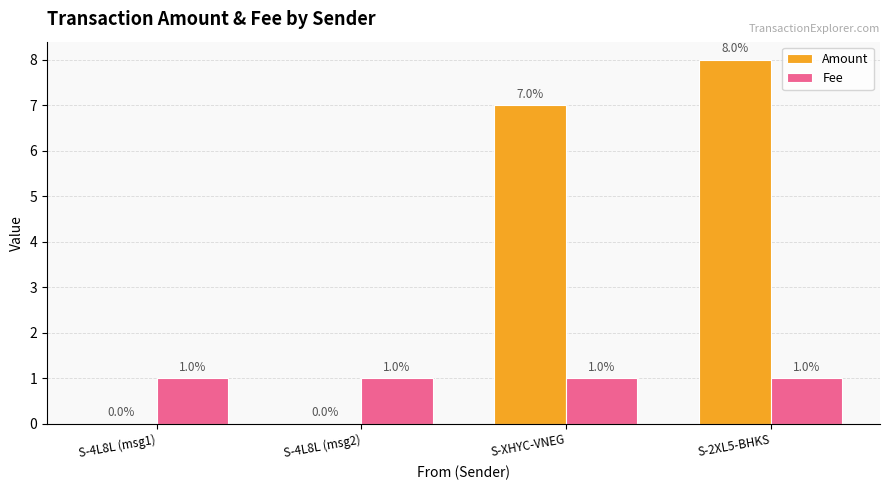

What is the spread (max minus min) of values at S-4L8L (msg1)?

1